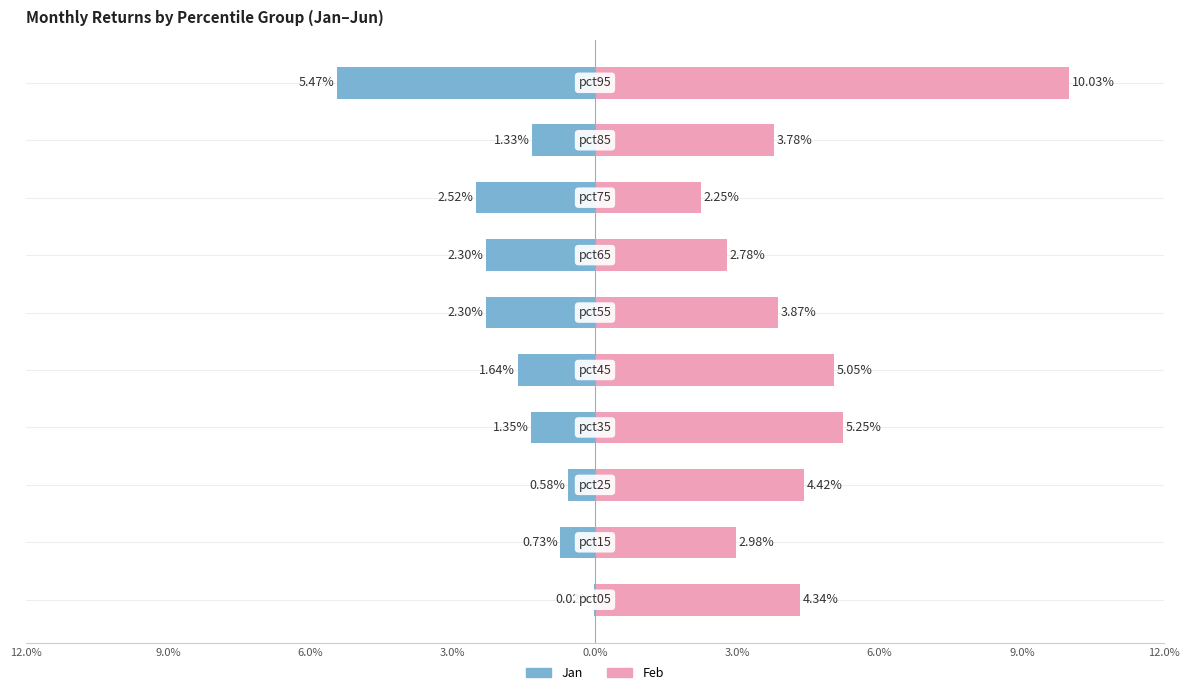

List the series in order of their peak value, highest first.

Feb, Jan